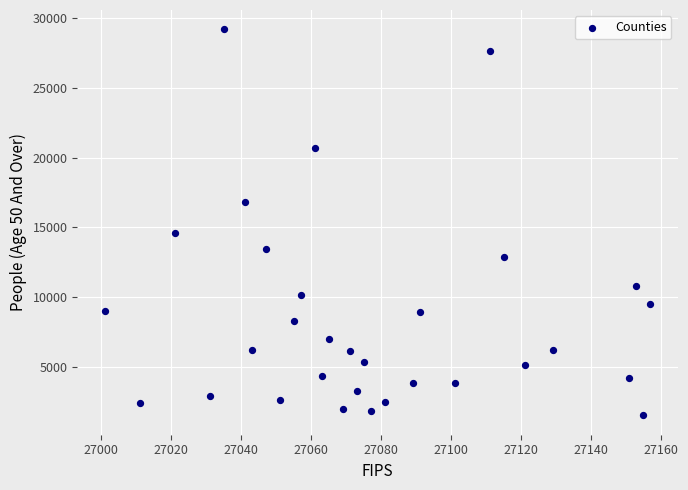

What Y value in the scatter plot is closest to 15360?

14619